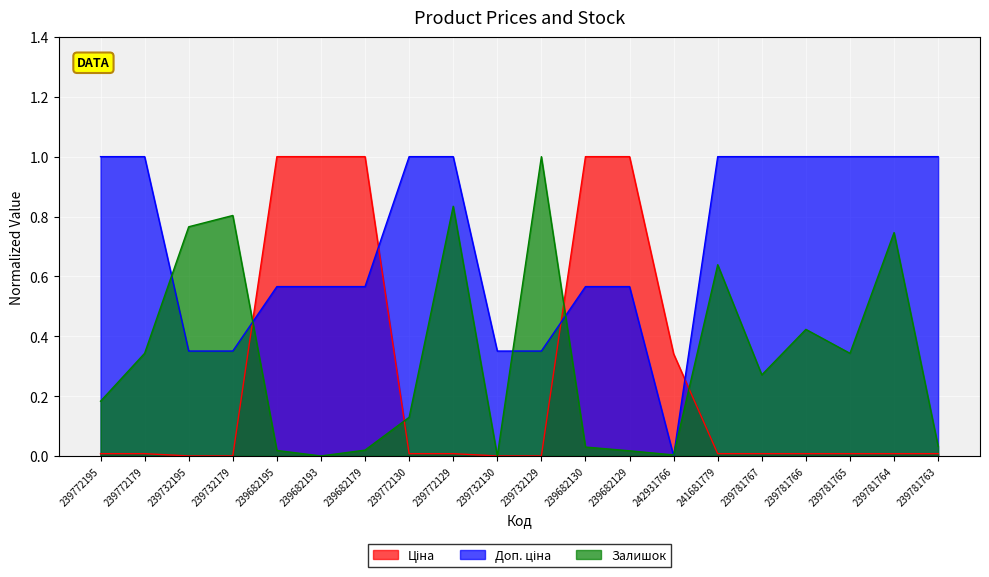

List the series in order of their peak value, highest first.

Ціна, Доп. ціна, Залишок